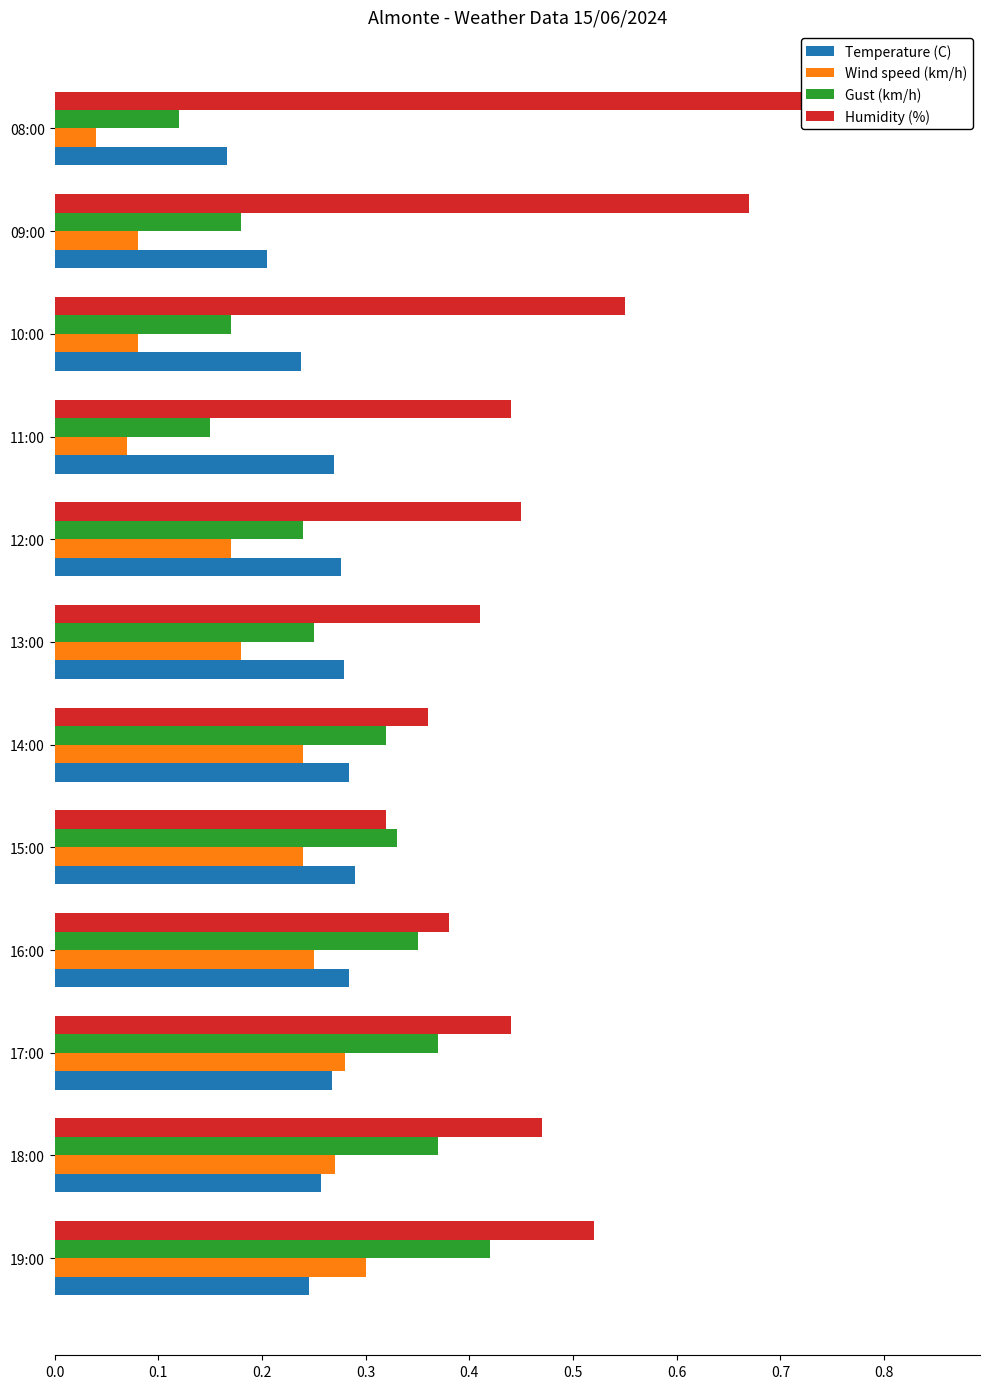

Is the value of Temperature (C) at 14:00 greater than the value of Gust (km/h) at 16:00?

No